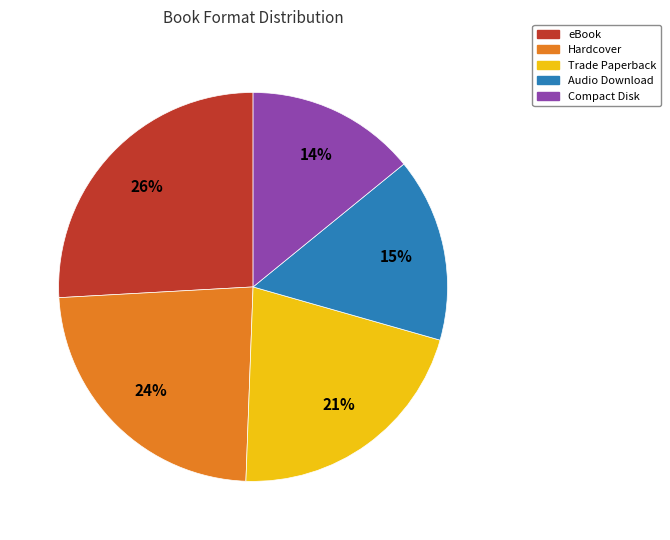

The Hardcover slice represents 24% of the pie. True or false?

True